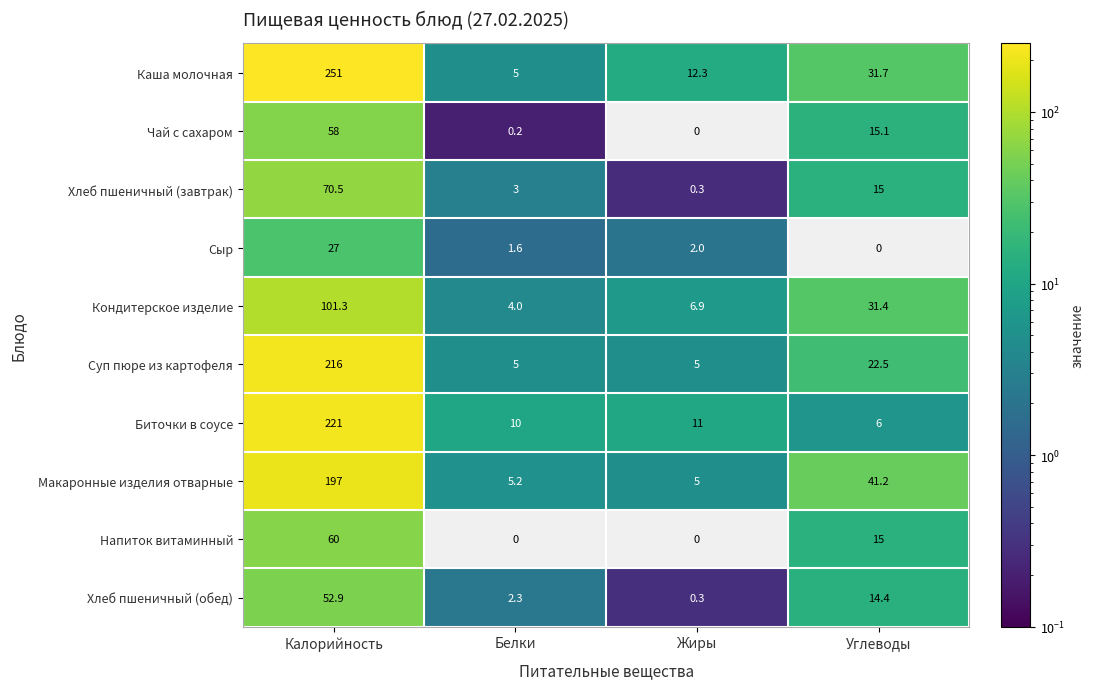

How many values in the Хлеб пшеничный (обед) series exceed 14?

2